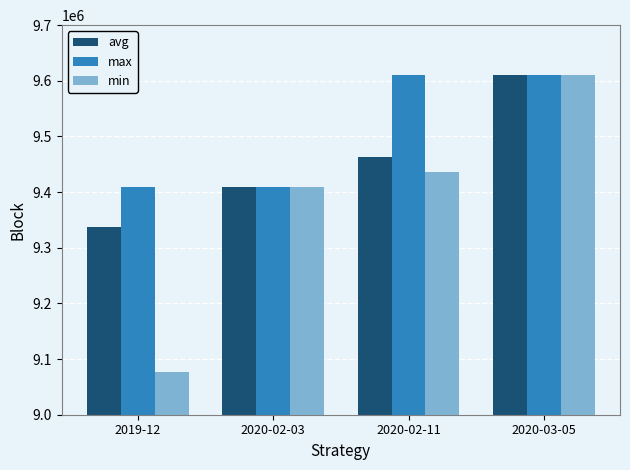

How many series are shown in this chart?

3